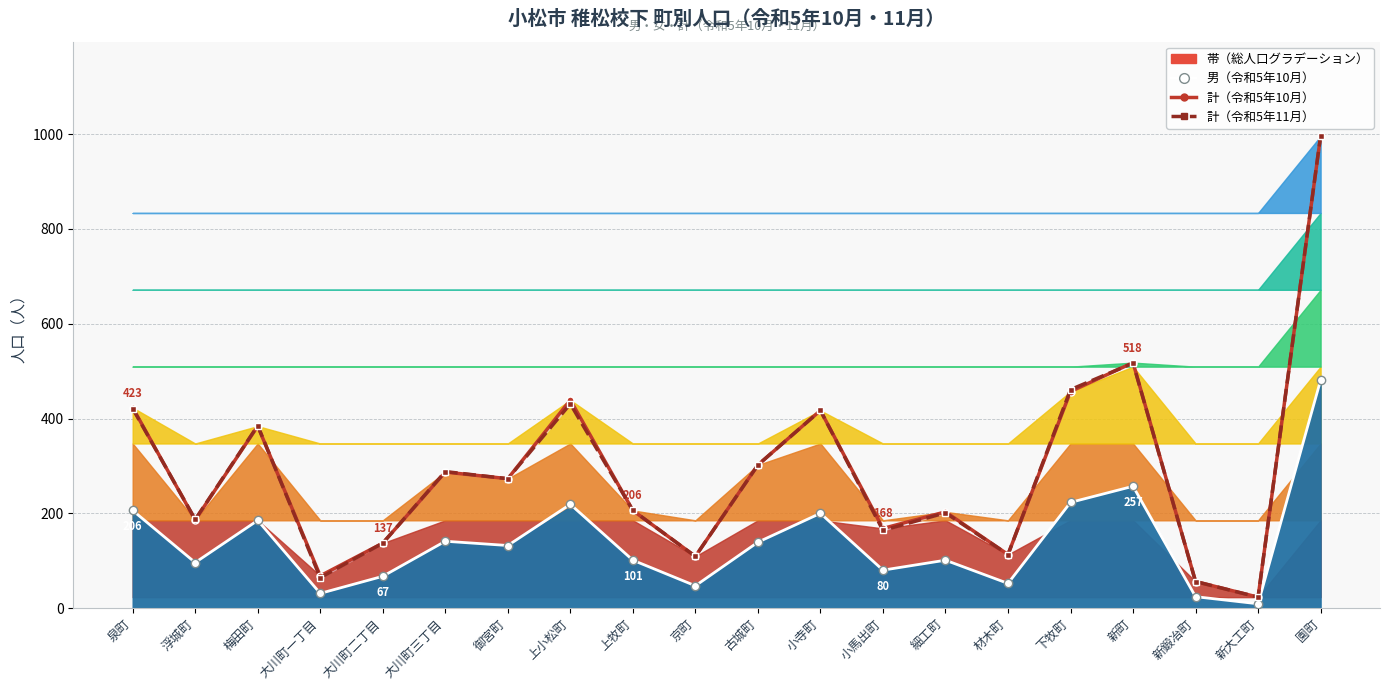

Read the 男（令和5年10月） value at 新町.

257